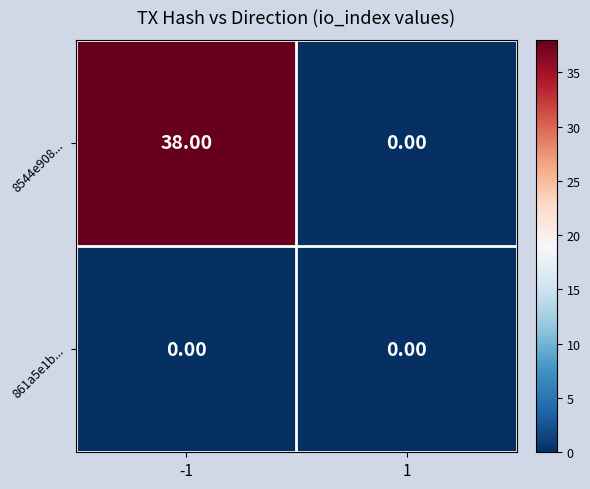

Rank the series by their average value, from lowest to highest.

861a5e1b..., 8544e908...